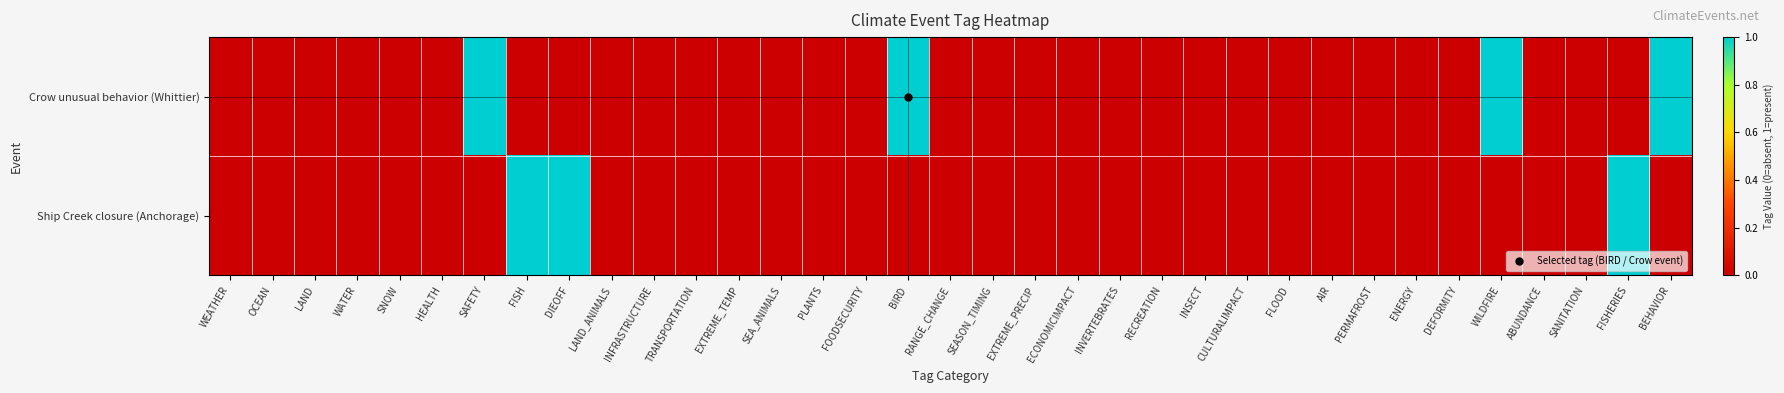

Which series has the largest total across all categories?

Crow unusual behavior (Whittier)